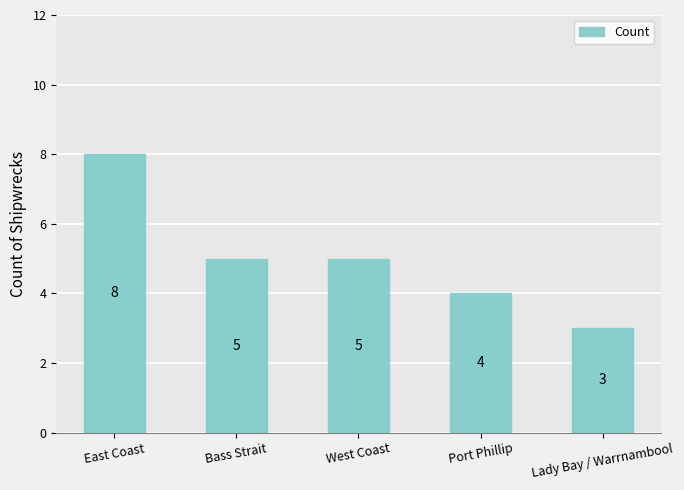

What is the sum of all values?

25